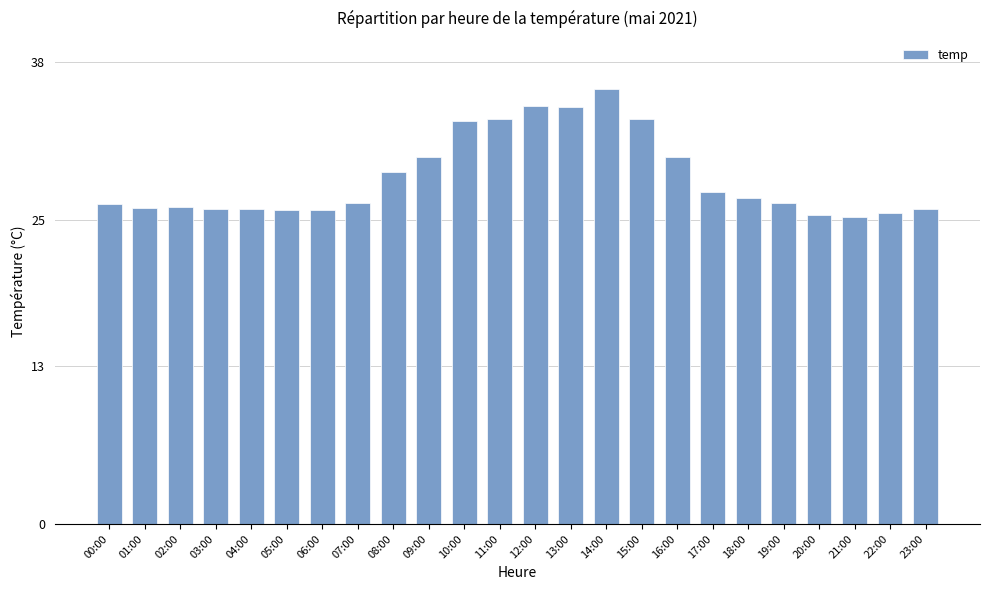

Is it true that the value at 01:00 is 37.7?

False